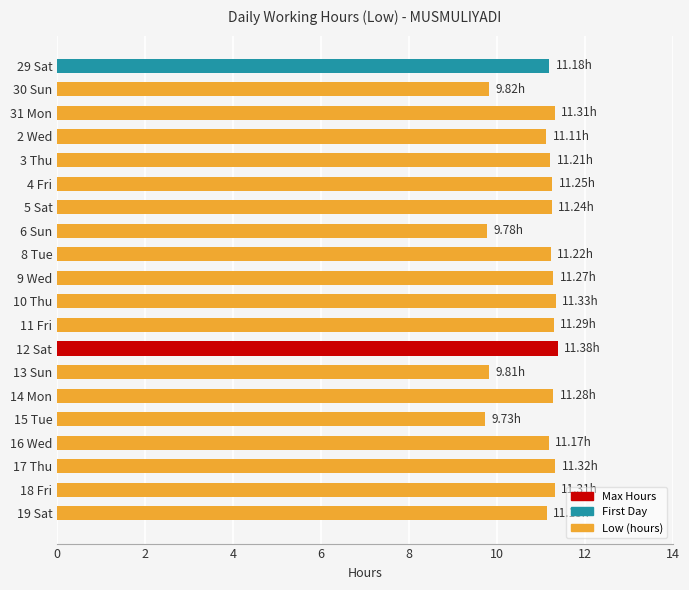

What is the difference between the values at 16 Wed and 13 Sun?

1.4